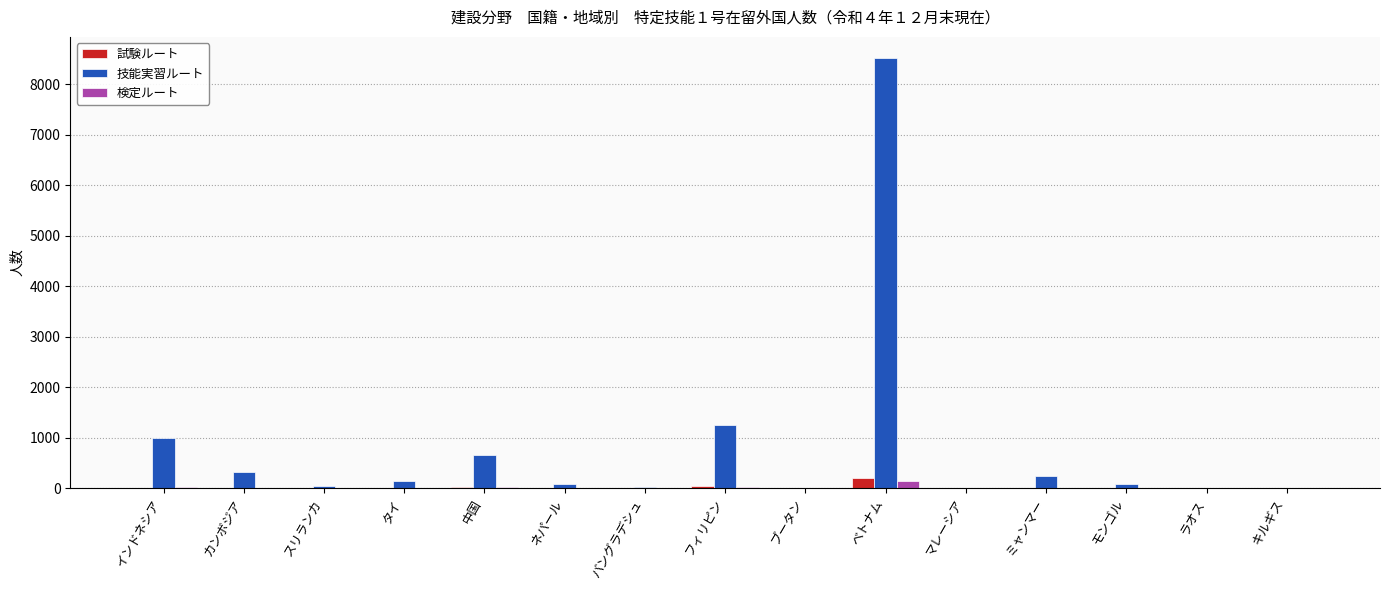

What is the maximum value shown in the chart?

8515